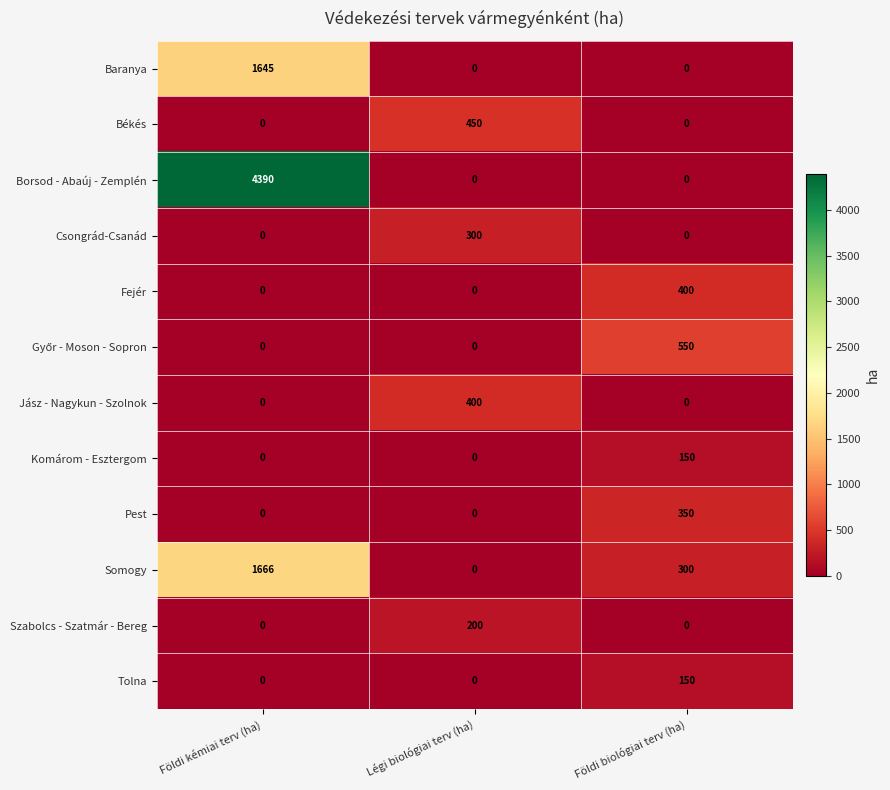

Which series has the largest total across all categories?

Borsod - Abaúj - Zemplén